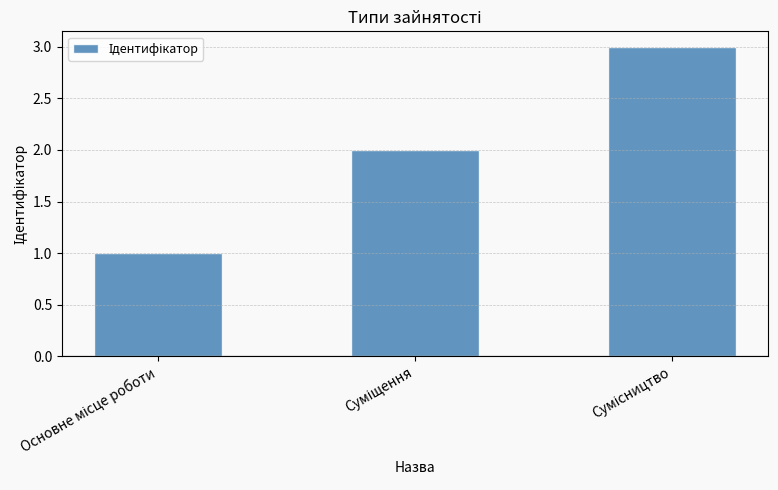

What is the maximum value shown in the chart?

3